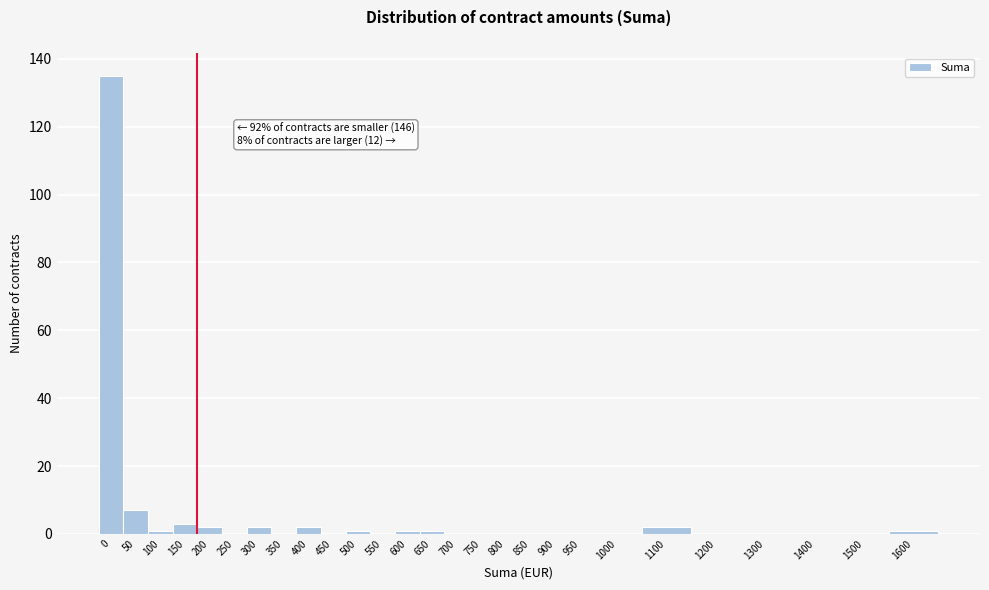

Reading left to right, what are all the values shown in this chart?

0=135	50=7	100=1	150=3	200=2	250=0	300=2	350=0	400=2	450=0	500=1	550=0	600=1	650=1	700=0	750=0	800=0	850=0	900=0	950=0	1000=0	1100=2	1200=0	1300=0	1400=0	1500=0	1600=1